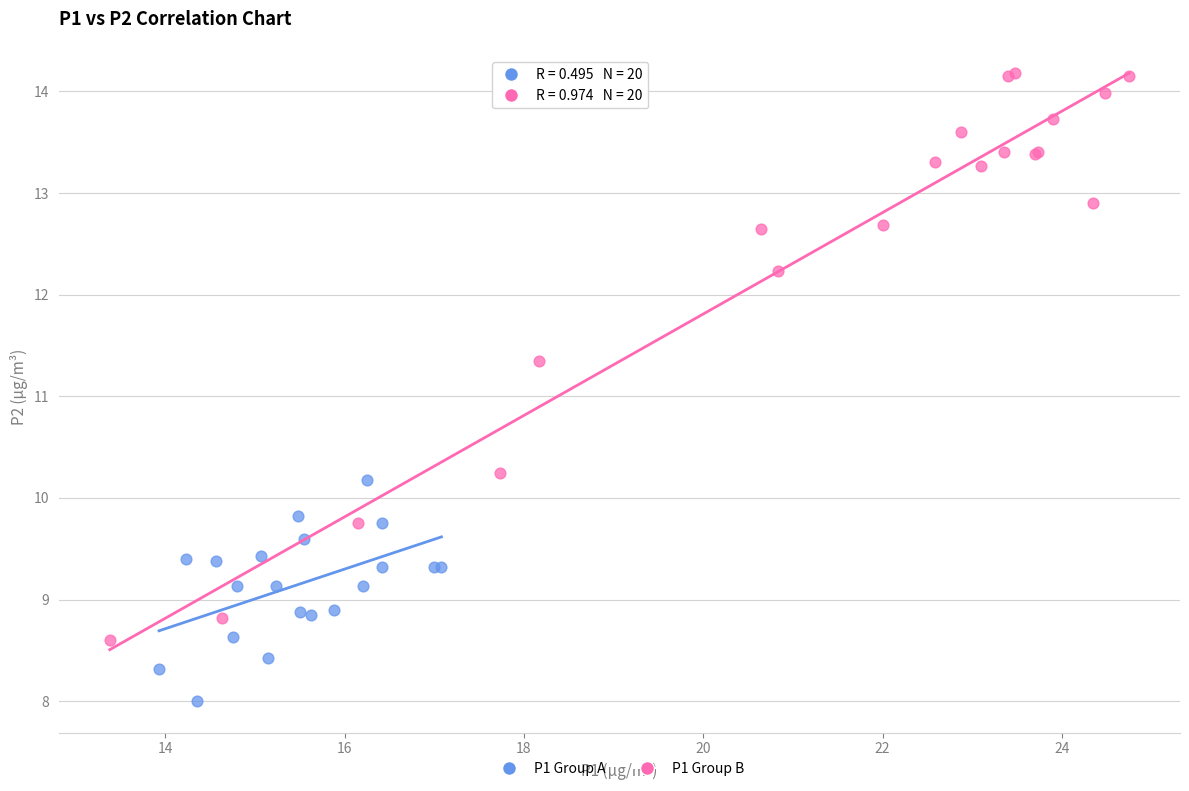

Which series reaches the minimum Y coordinate?

P1 Group A